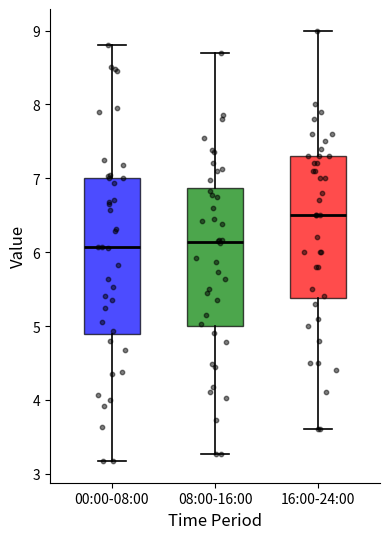

Where does the upper whisker of the box for 16:00-24:00 end on the y-axis? The values are not printed on the chart, so give them approximately, as read against the axis.

9.0